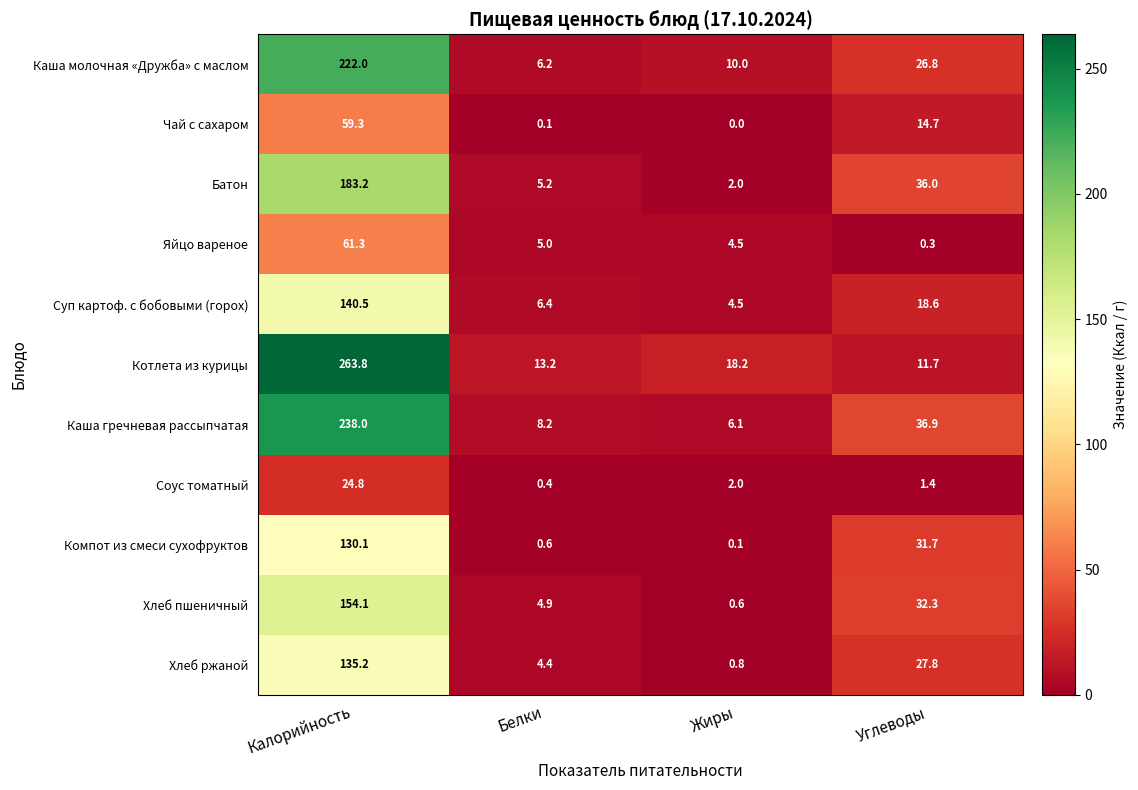

Which series has the widest spread of values?

Котлета из курицы